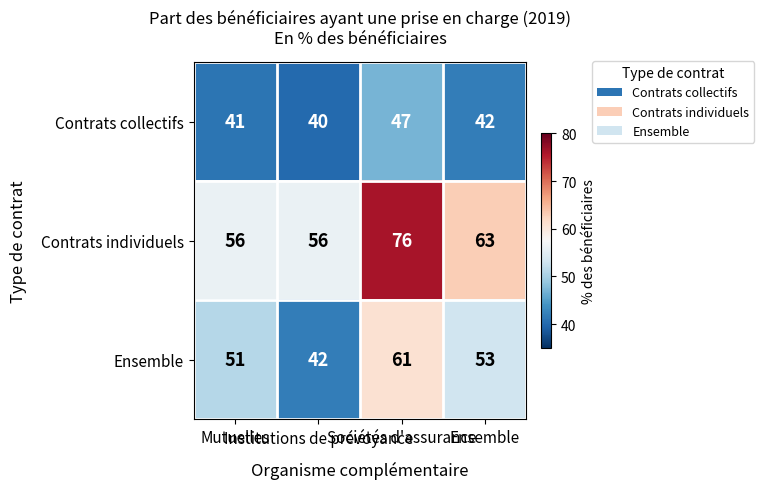

What is the sum of all Contrats individuels values?

251